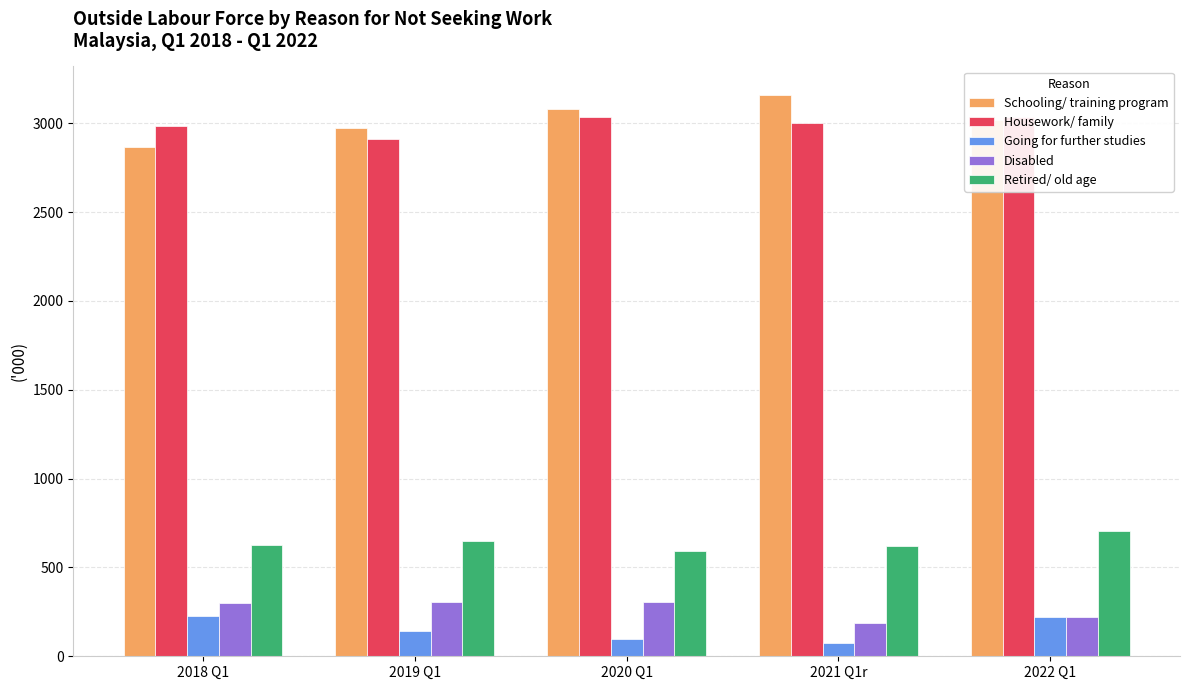

The value of Disabled at 2021 Q1r is 189.7. True or false?

True